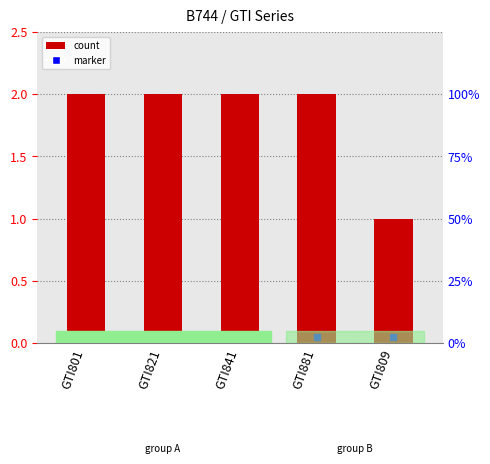

What is the difference between the maximum and minimum values?

1